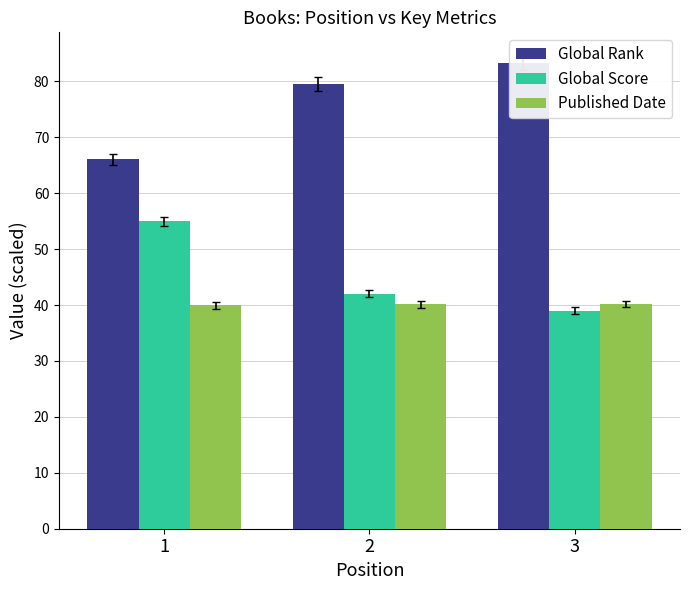

Reading right to left, what are all the values shown in this chart?

Global Rank: 83.3	79.5	66.1
Global Score: 39.0	42.0	55.0
Published Date: 40.2	40.2	39.9